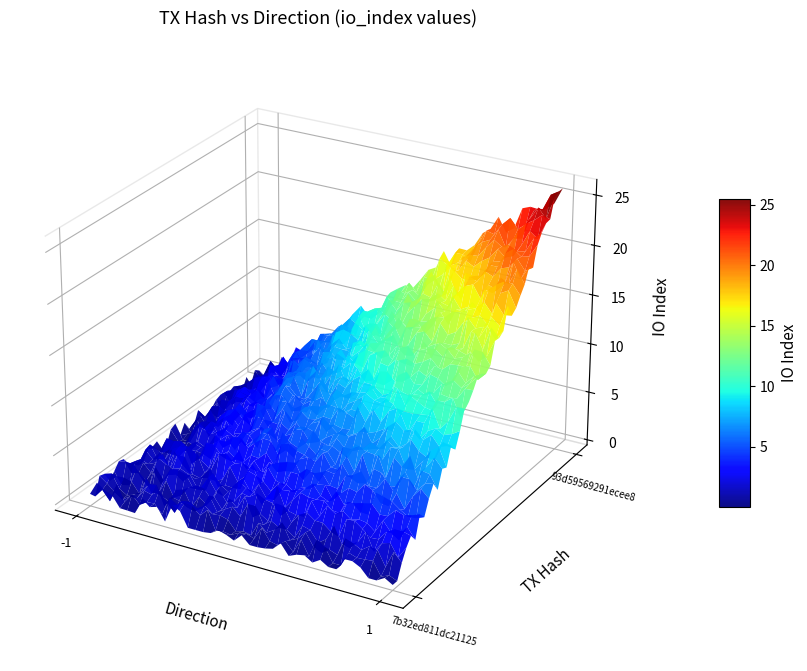

What is the difference between the 7b32ed811dc21125a9f87b83543a02d6c50d879 values at io_index and direction?

2